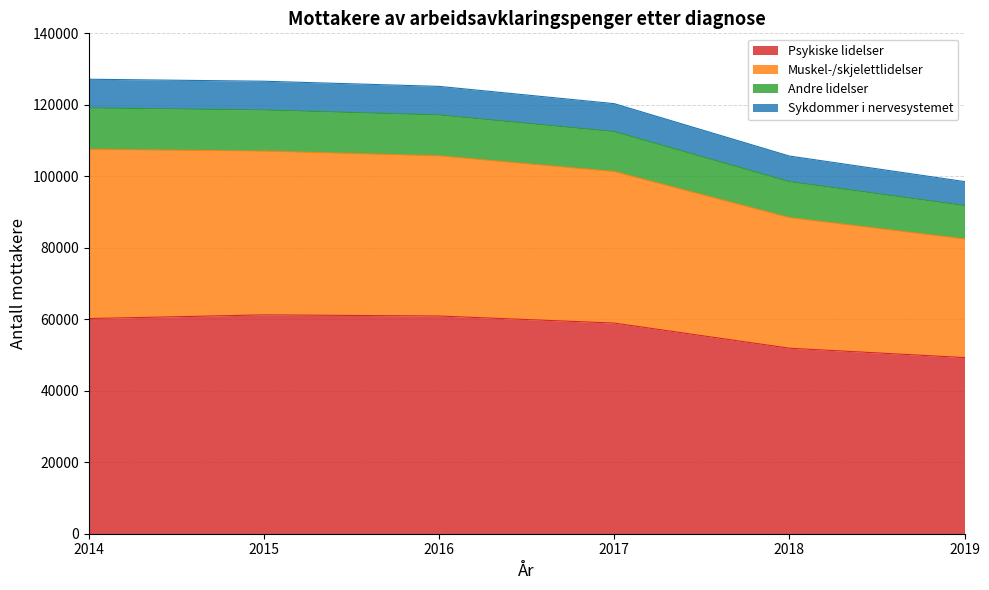

True or false: Andre lidelser and Muskel-/skjelettlidelser cross at least once.

False